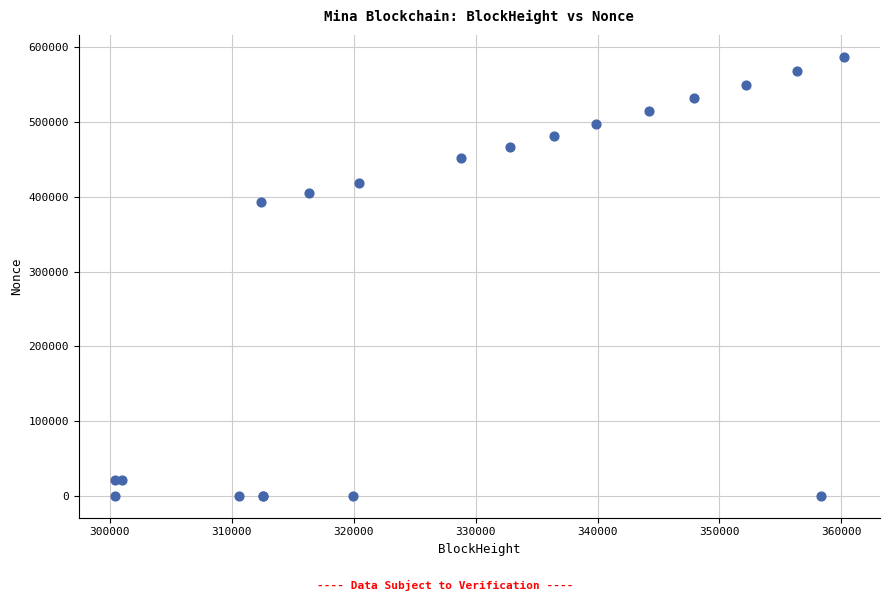

What Y value in the scatter plot is closest to 293625?

393230